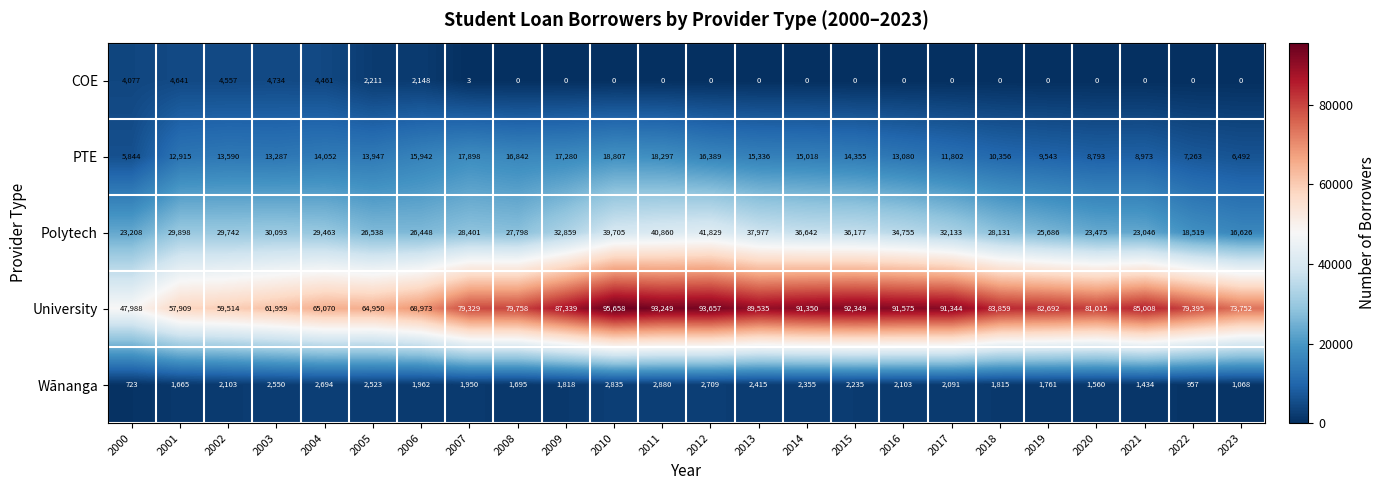

What is the sum of the Wānanga values at 2008 and 2020?

3255